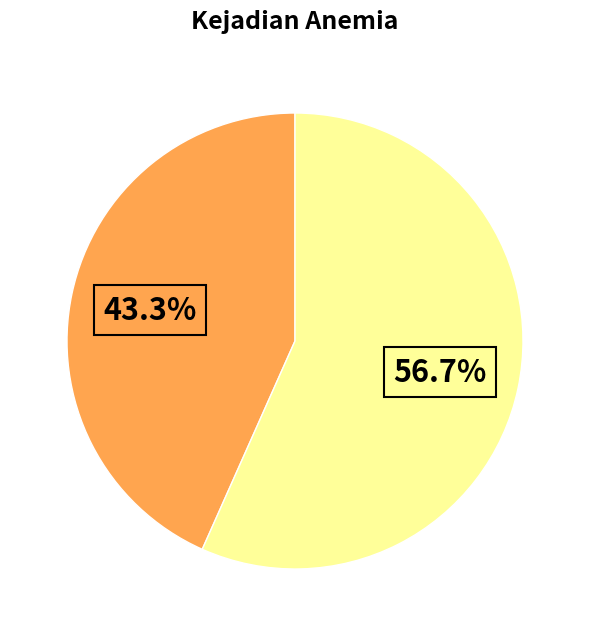

Is there any slice that represents more than half of the pie?

Yes